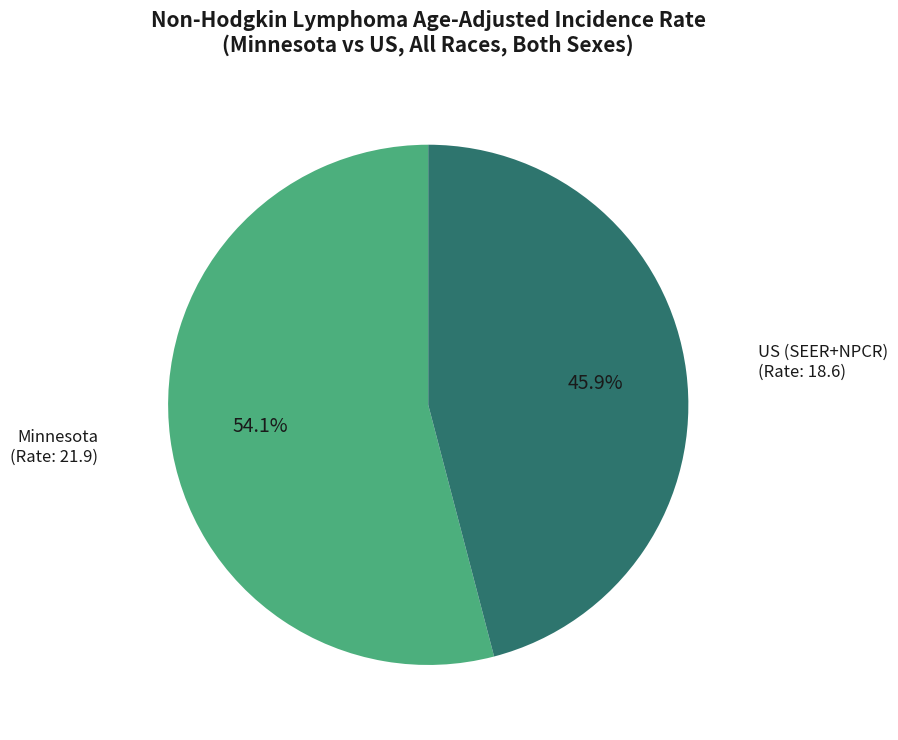

Does Minnesota account for over 50% of the chart?

Yes